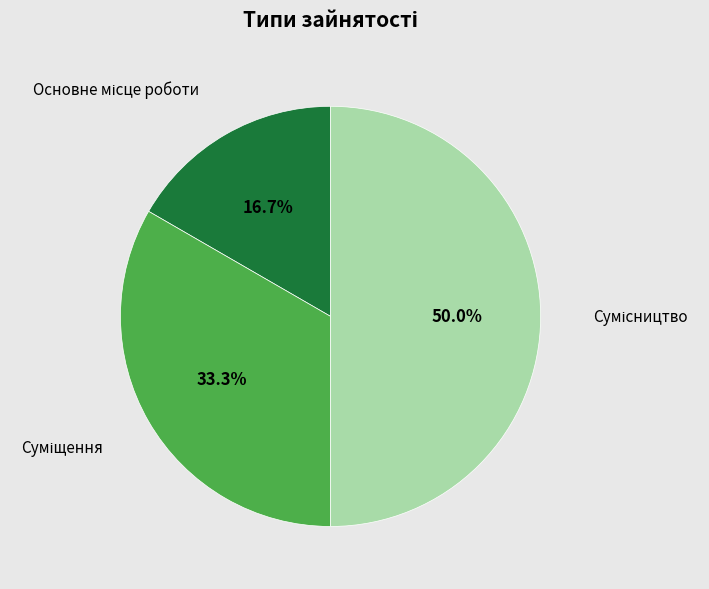

What percentage is the Сумісництво slice, to the nearest percent?

50%